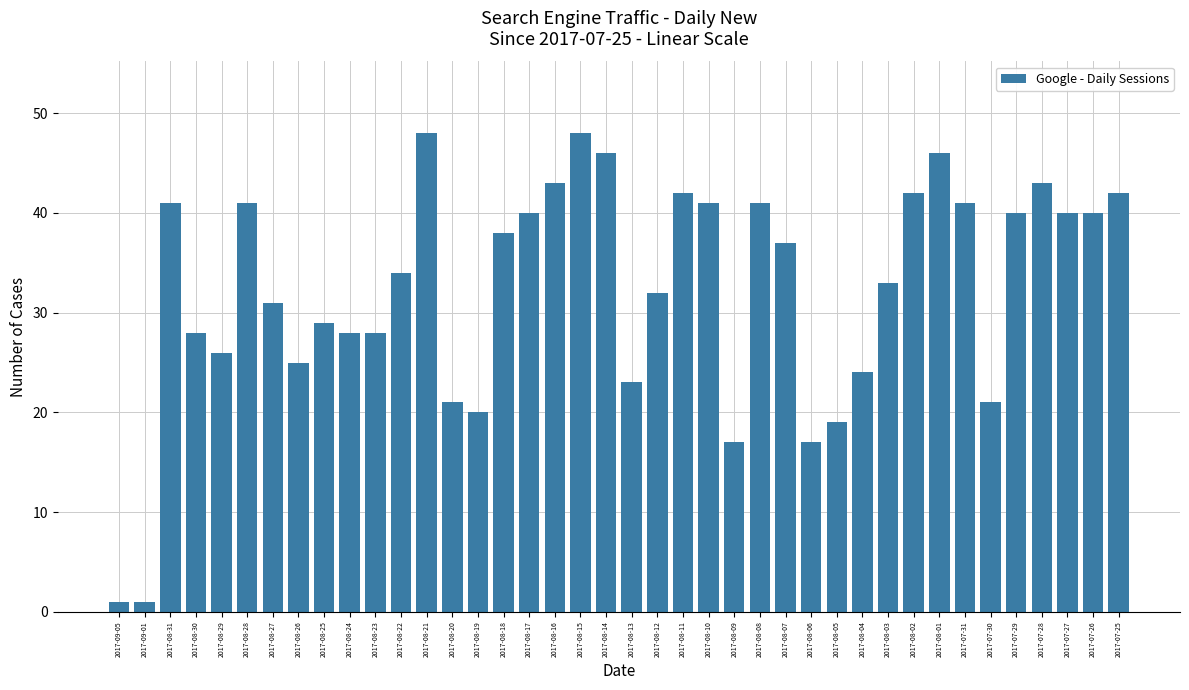

What is the ratio of the value at 2017-08-10 to the value at 2017-08-16?

1.0